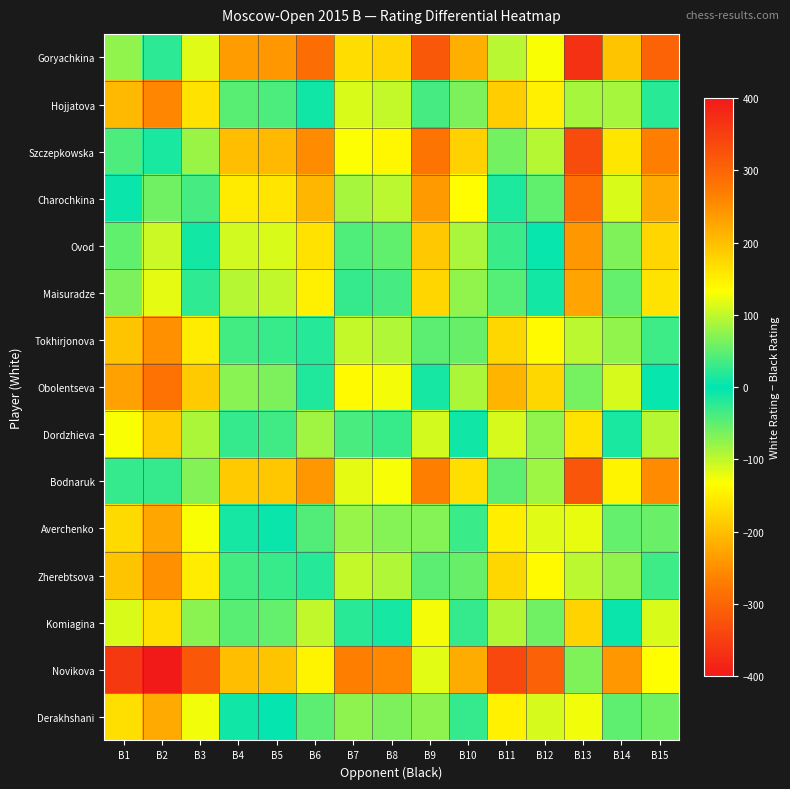

Which has a higher value, B4 or B5?

B5